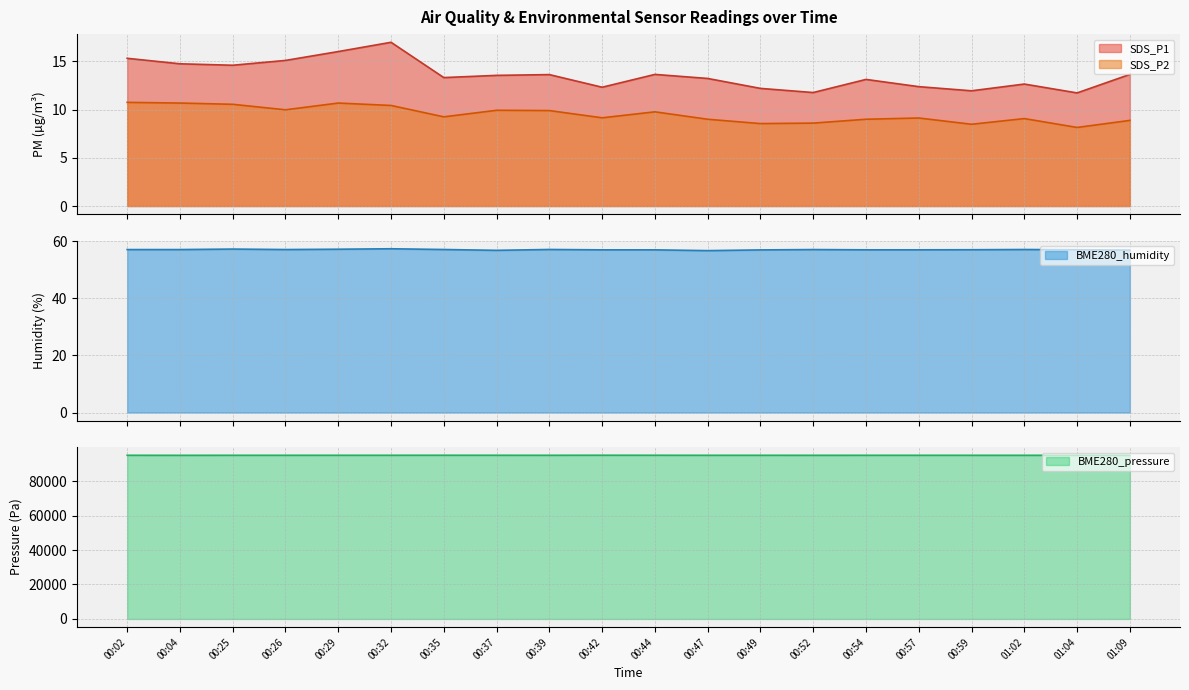

Is the value of SDS_P1 at 00:44 greater than the value of BME280_pressure at 00:37?

No